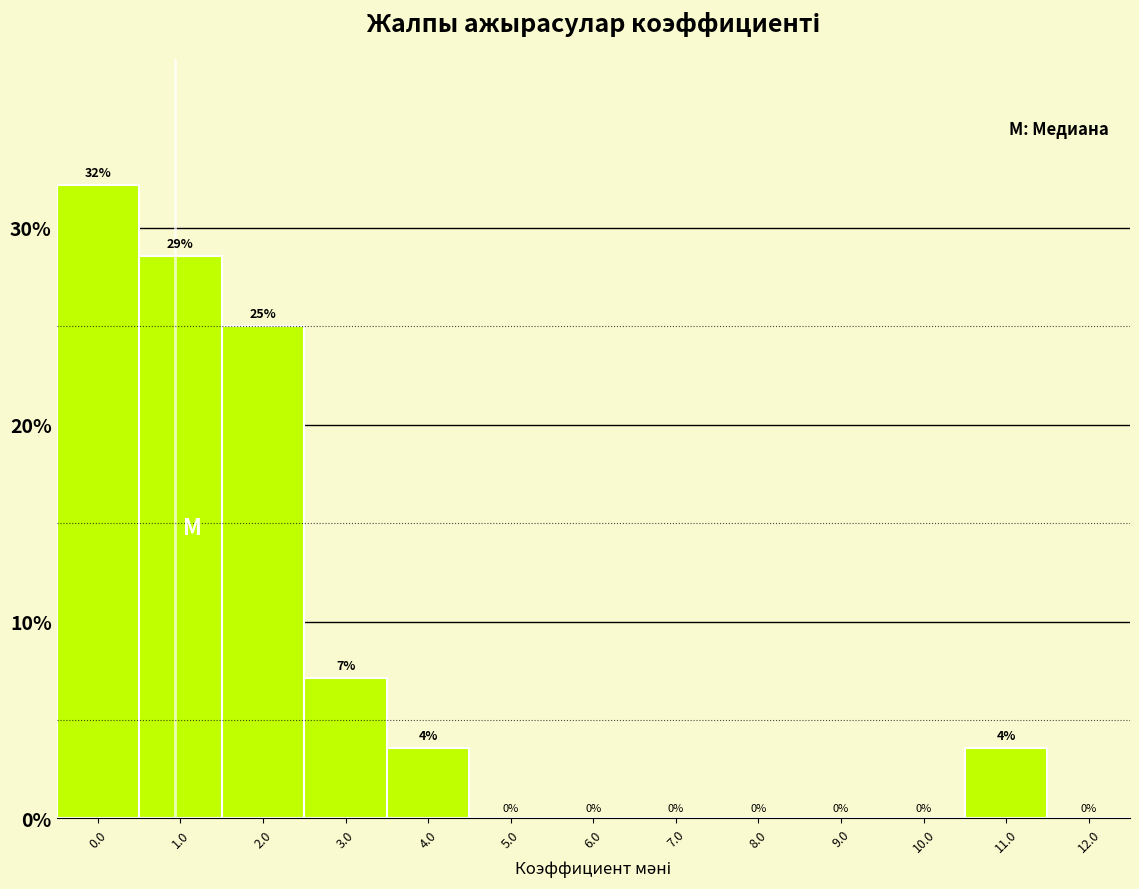

What is the greatest value displayed?

32.1